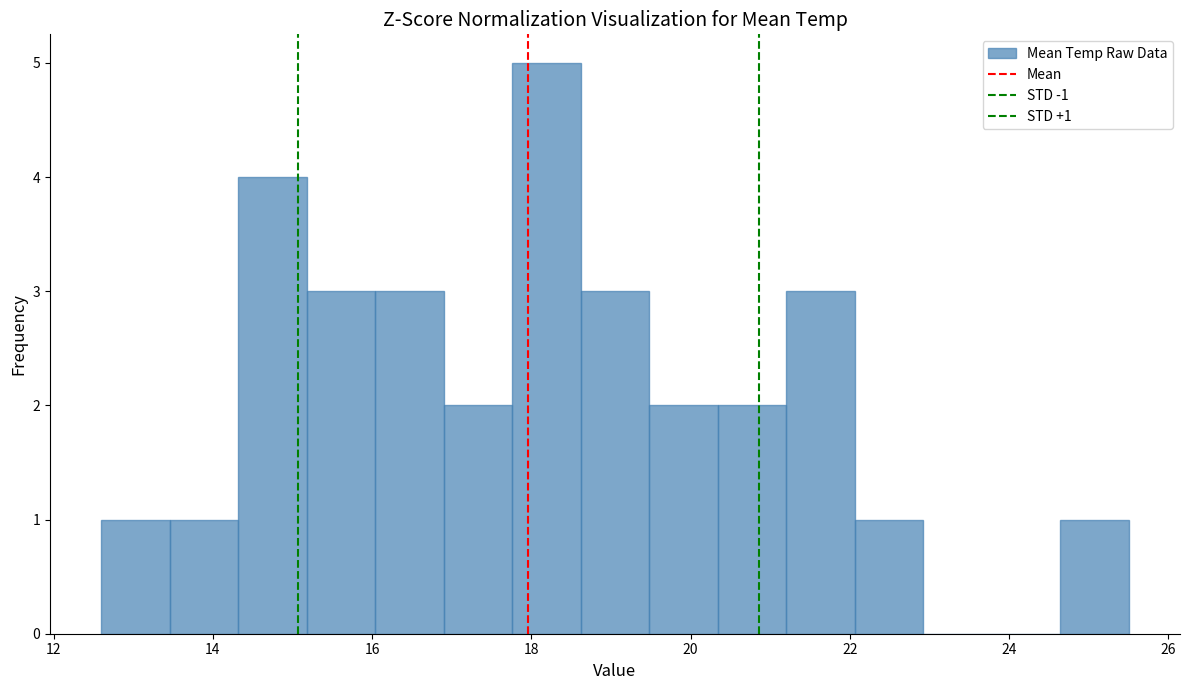

Over which range of the x-axis is the bar tallest?

17.76 to 18.62